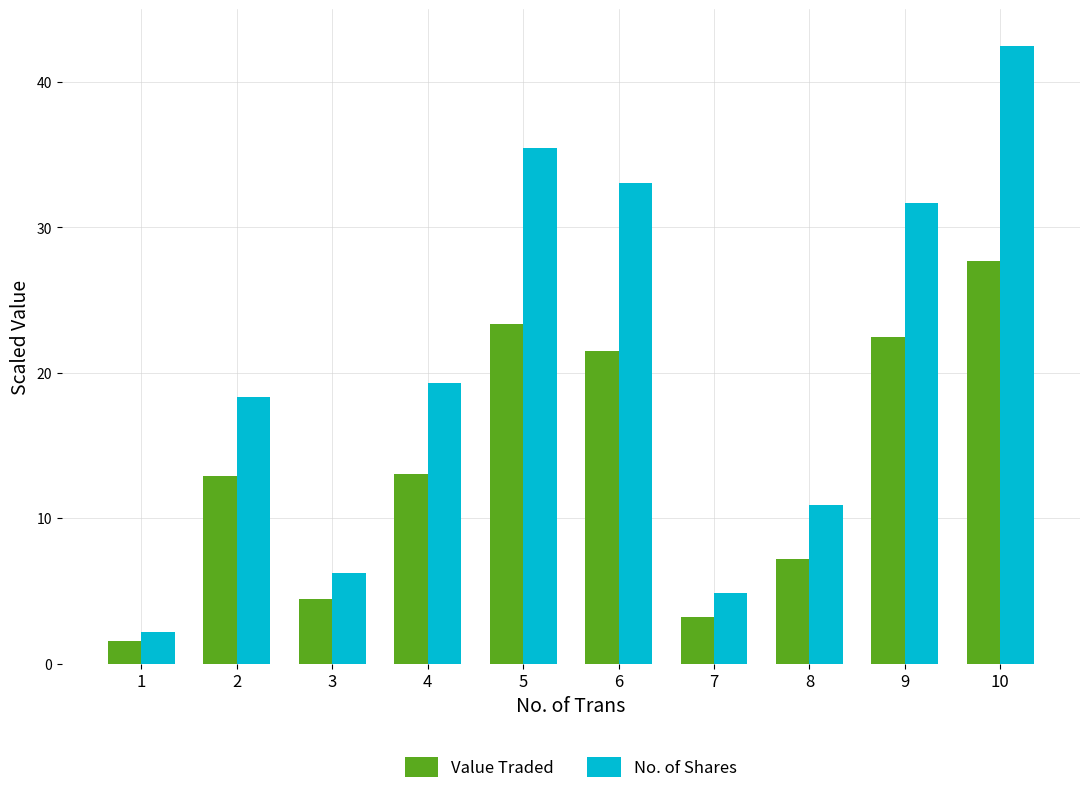

List the labels in order of No. of Shares value, smallest first.

1, 7, 3, 8, 2, 4, 9, 6, 5, 10